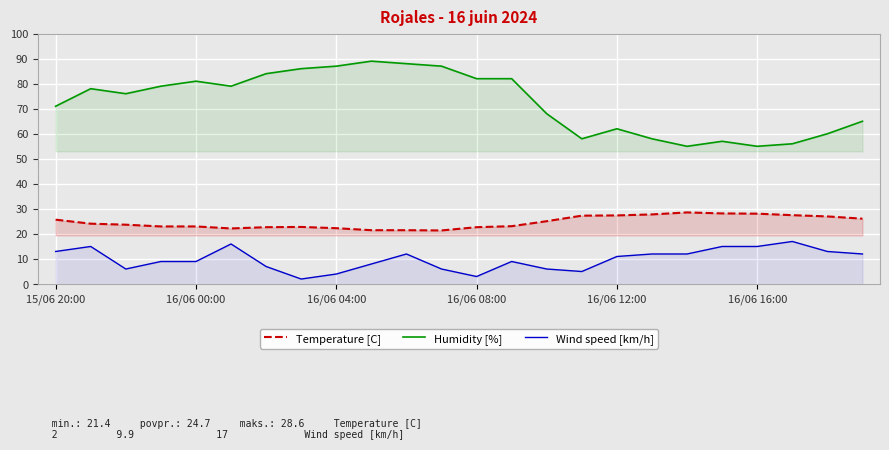

List the series in order of their overall mean, highest first.

Humidity [%], Temperature [C], Wind speed [km/h]